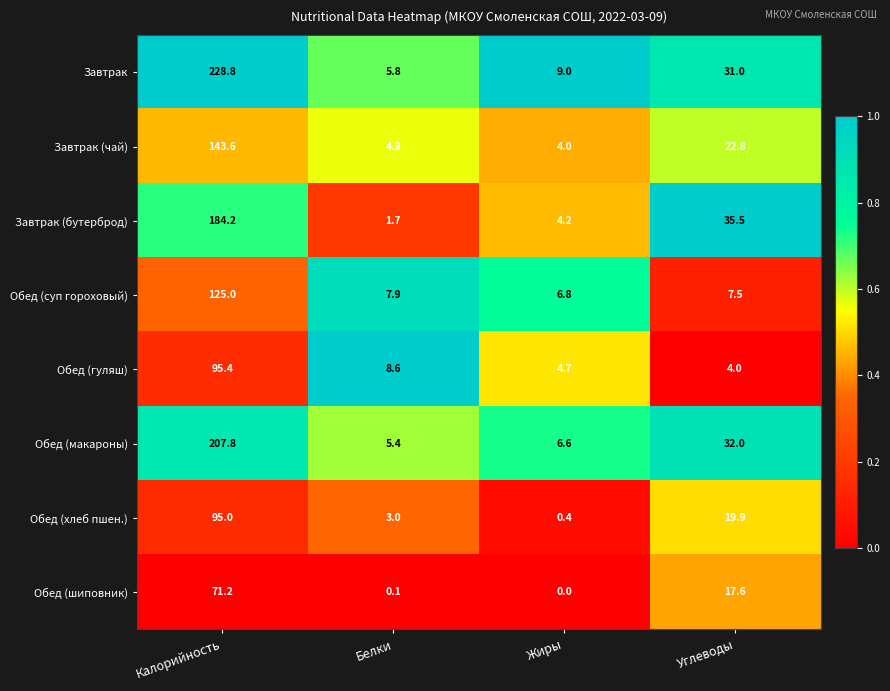

Is it true that Обед (шиповник) equals 109.1 at Калорийность?

False